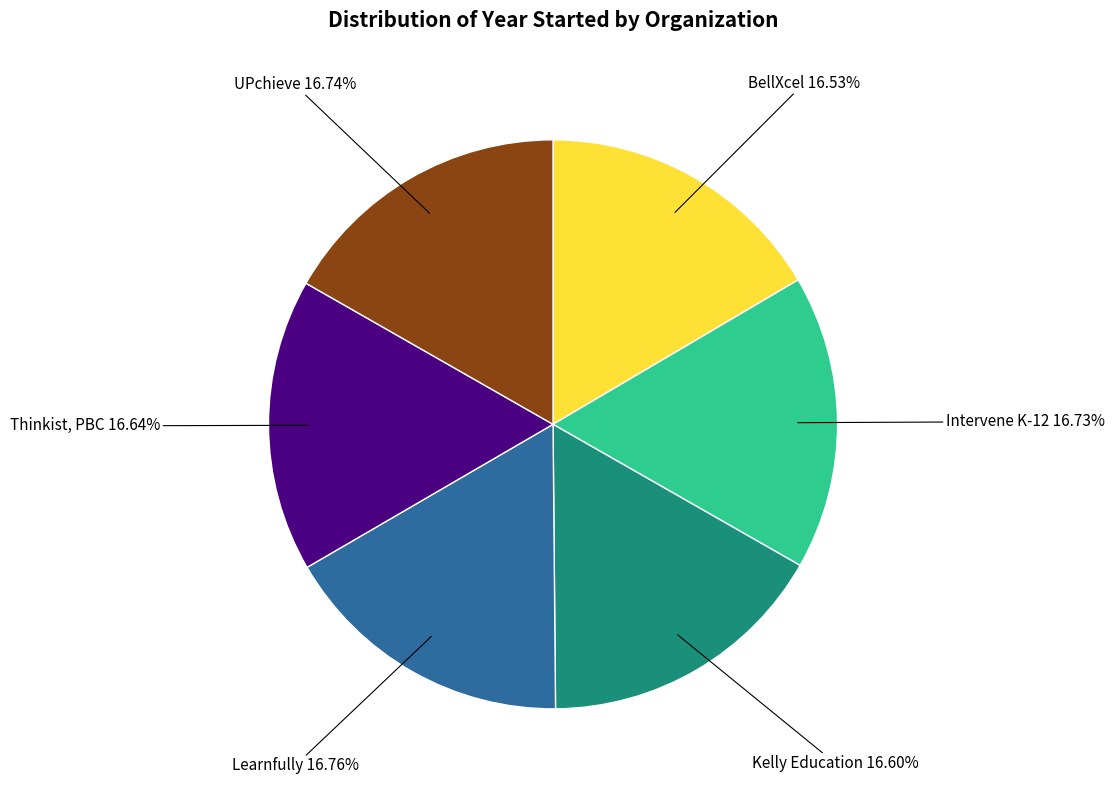

Combined, do UPchieve and Intervene K-12 account for over 50%?

No